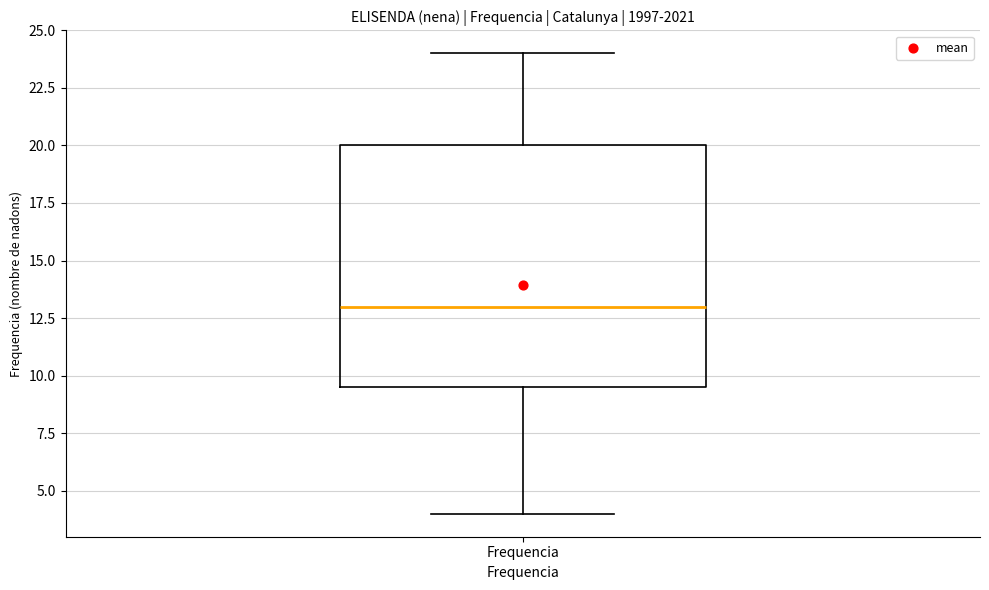

Transcribe this box plot: give where the median line is, the range the box spans, and where the two whiskers end, as read against the y-axis. The values are not printed on the chart, so give them approximately, as read against the axis.

median 13.0, box 9.5 to 20.0, whiskers 4.0 to 24.0